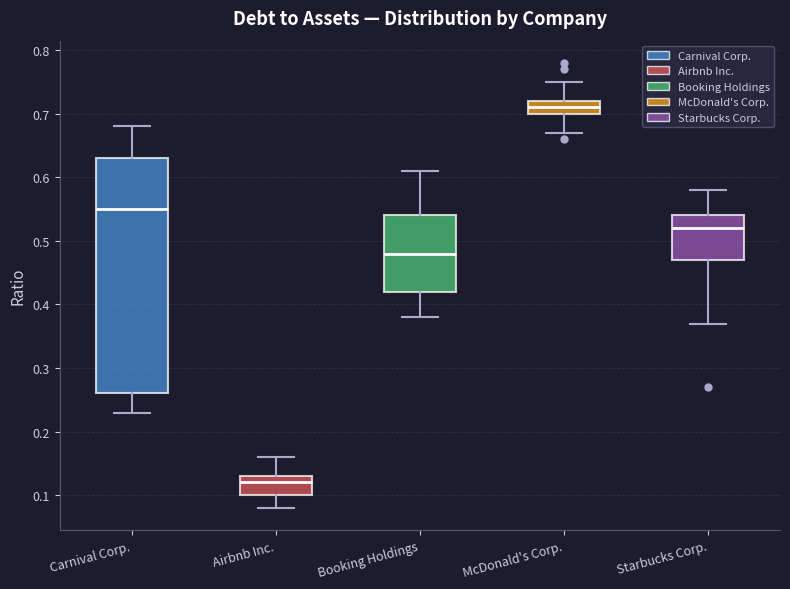

Reading left to right, read every box against the y-axis: the position of its median line, the range the box covers, and the ends of its whiskers. The values are not printed on the chart, so give them approximately, as read against the axis.

Carnival Corp.: median 0.55, box 0.26 to 0.63, whiskers 0.23 to 0.68
Airbnb Inc.: median 0.12, box 0.10 to 0.13, whiskers 0.08 to 0.16
Booking Holdings: median 0.48, box 0.42 to 0.54, whiskers 0.38 to 0.61
McDonald's Corp.: median 0.71, box 0.70 to 0.72, whiskers 0.67 to 0.75
Starbucks Corp.: median 0.52, box 0.47 to 0.54, whiskers 0.37 to 0.58